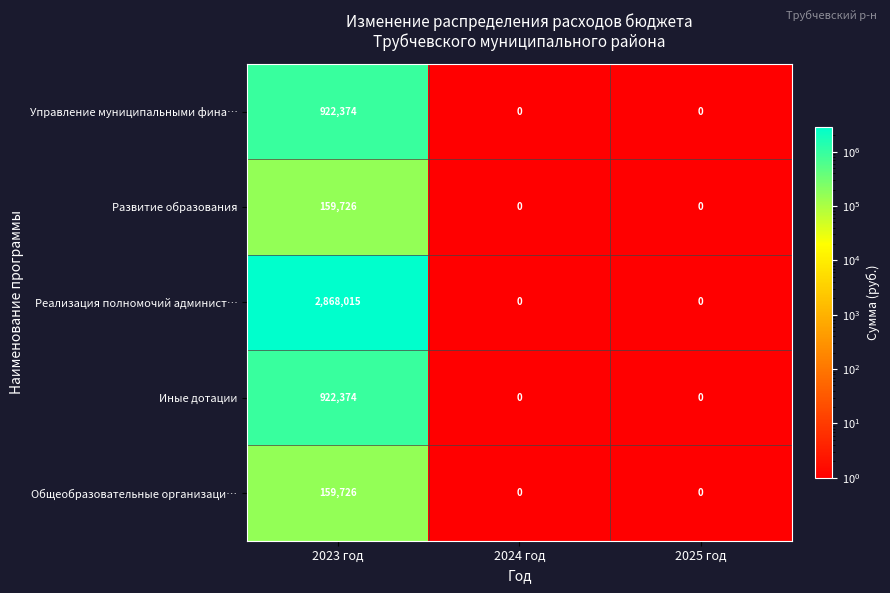

Is it true that Общеобразовательные организаци… equals 0 at 2024 год?

True